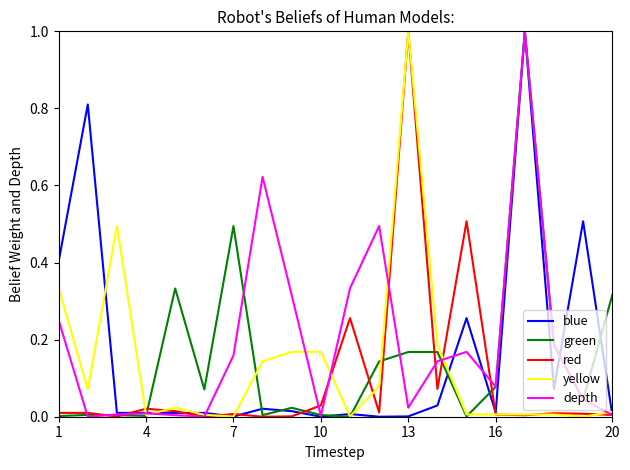

How many lines are shown in the chart?

5